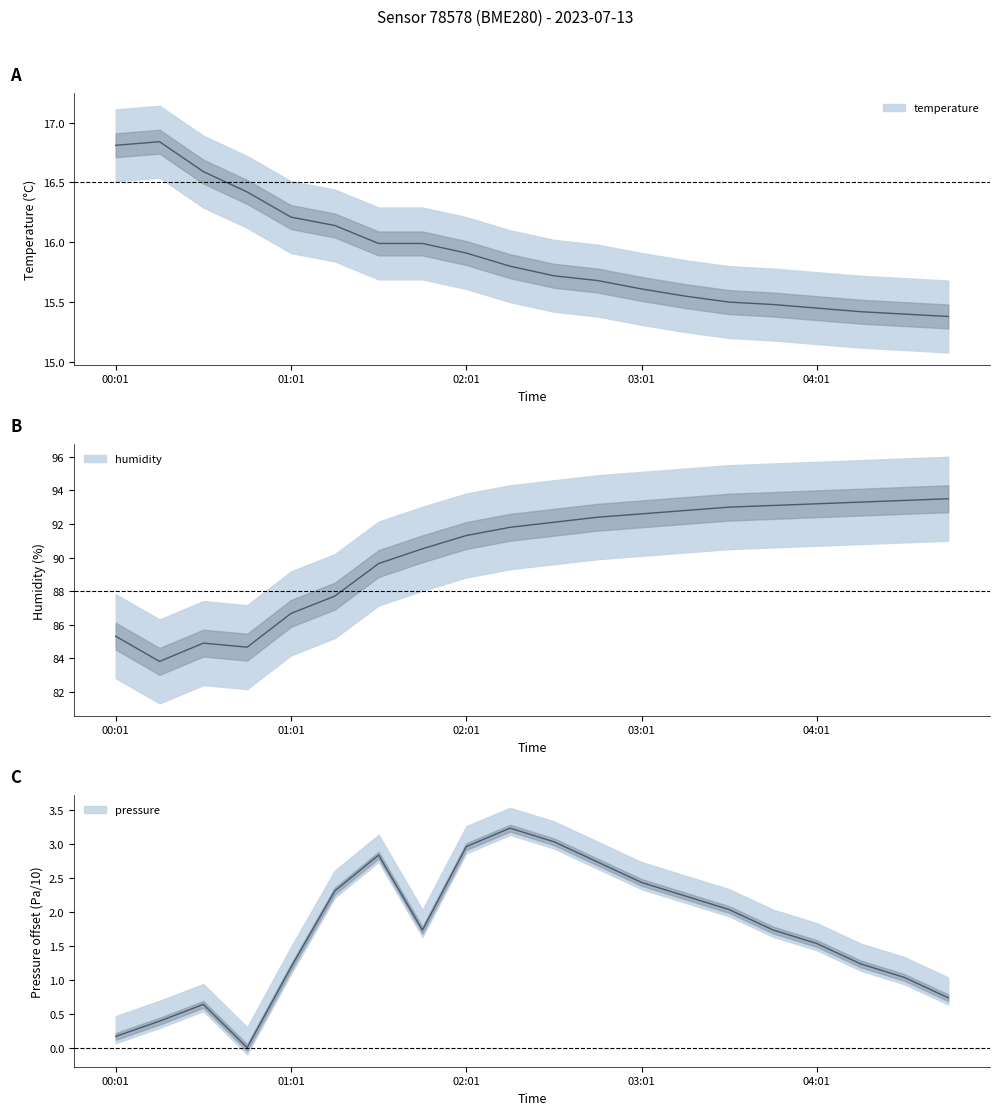

The pressure_norm series shows 0.6 at 00:31. True or false?

True